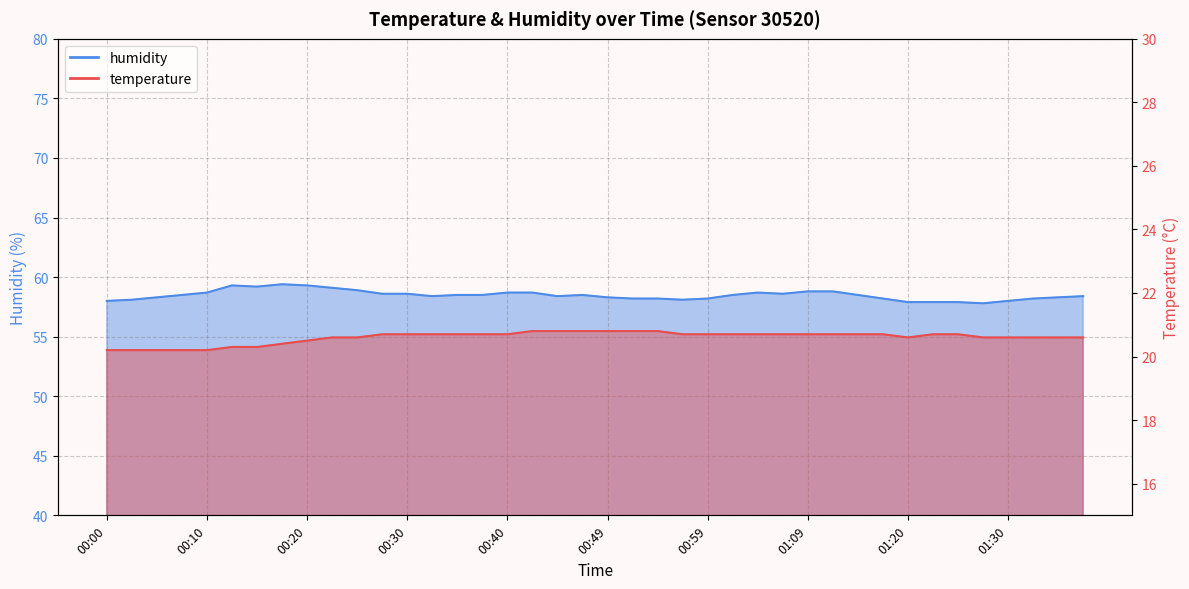

How many categories are shown in the chart?

40